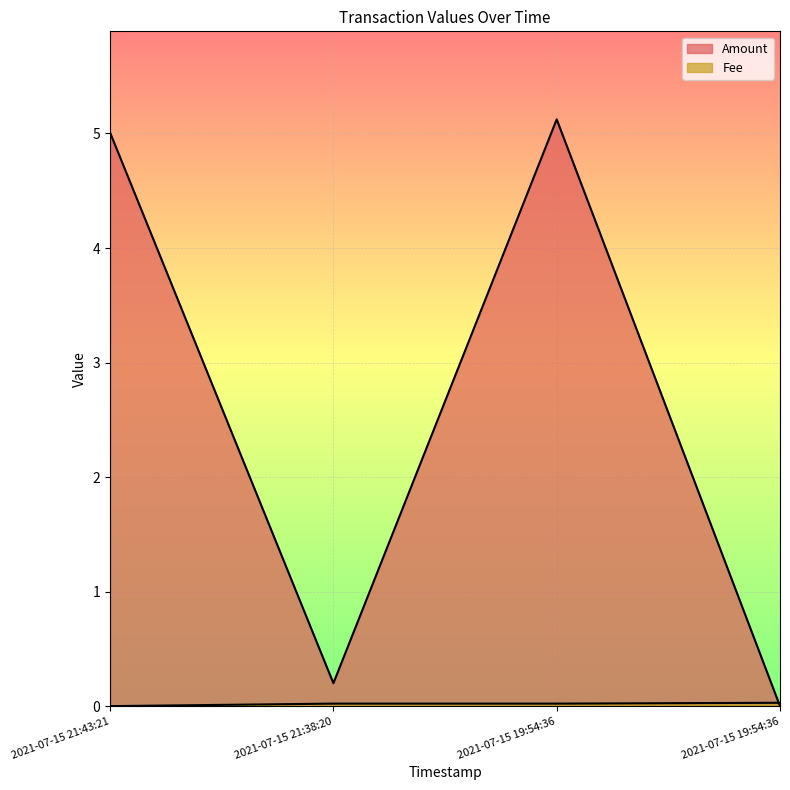

What is the total value across all series at 2021-07-15 19:54:36?

5.1